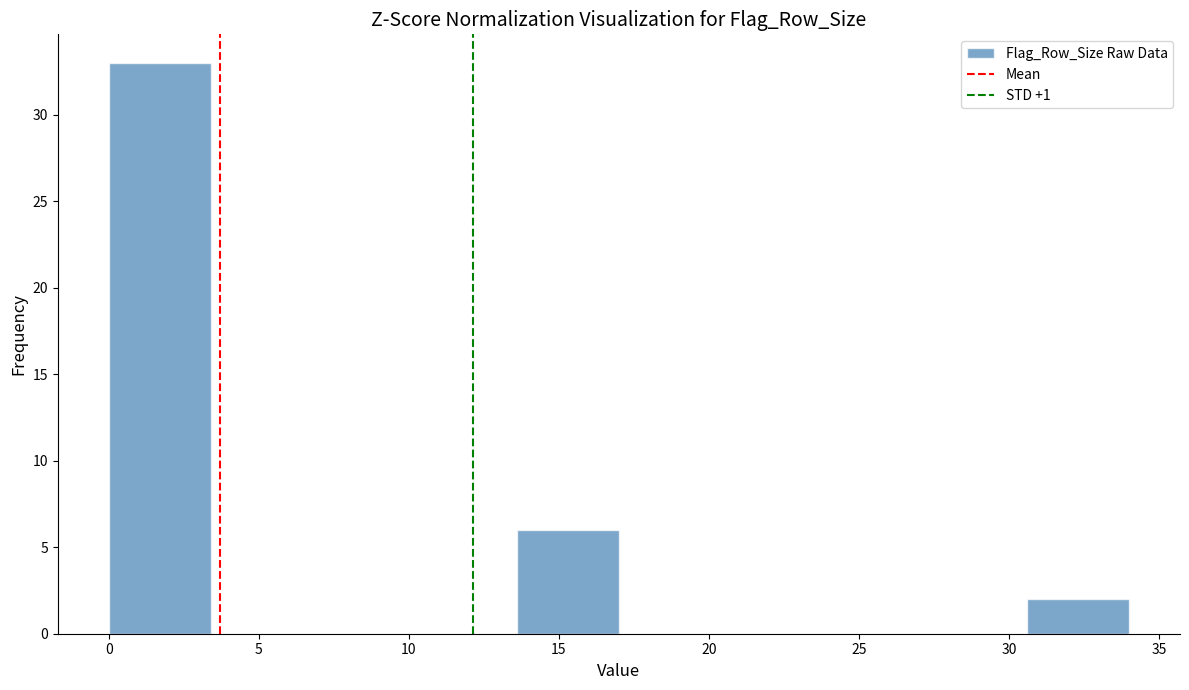

Reading left to right, transcribe this chart: for each bar, give the range it covers on the x-axis and its height. Neither the bar edges nor the heights are printed on the chart, so give them approximately, as read against the axes.

0.0 to 3.4: 33
3.4 to 6.8: 0
6.8 to 10.2: 0
10.2 to 13.6: 0
13.6 to 17.0: 6
17.0 to 20.4: 0
20.4 to 23.8: 0
23.8 to 27.2: 0
27.2 to 30.6: 0
30.6 to 34.0: 2